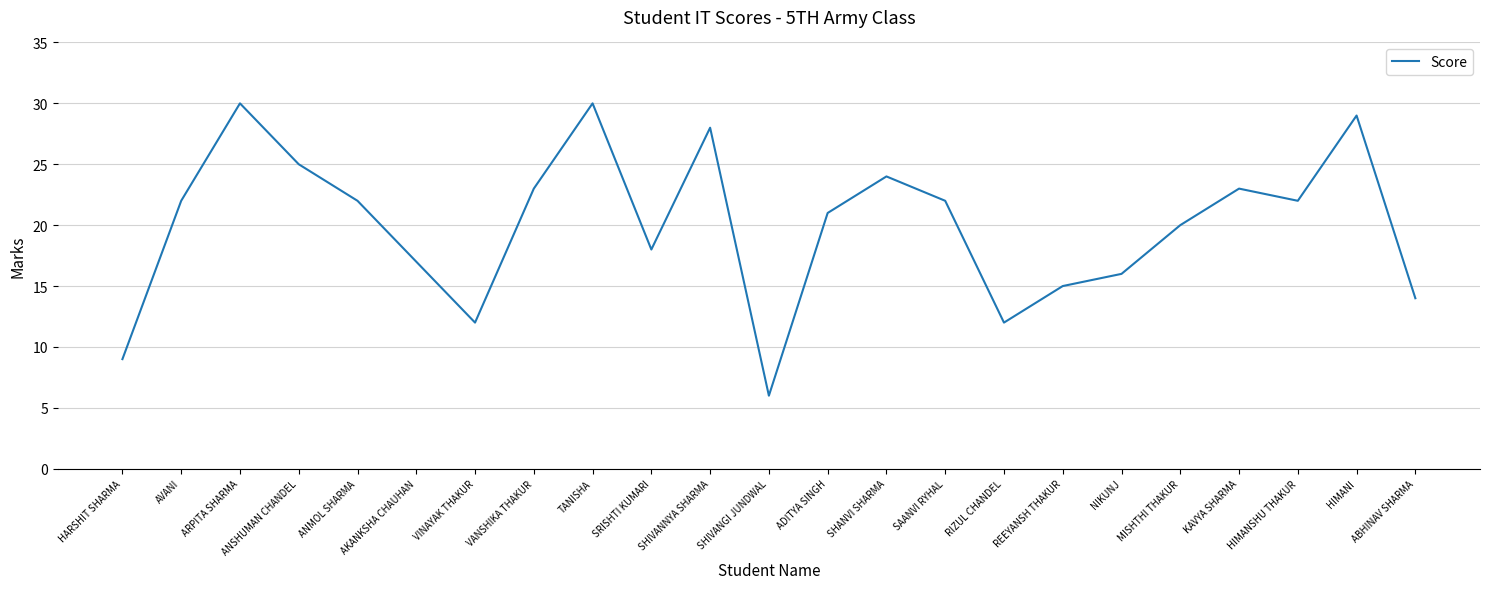

True or false: the data has more than 0 interior local peaks.

True